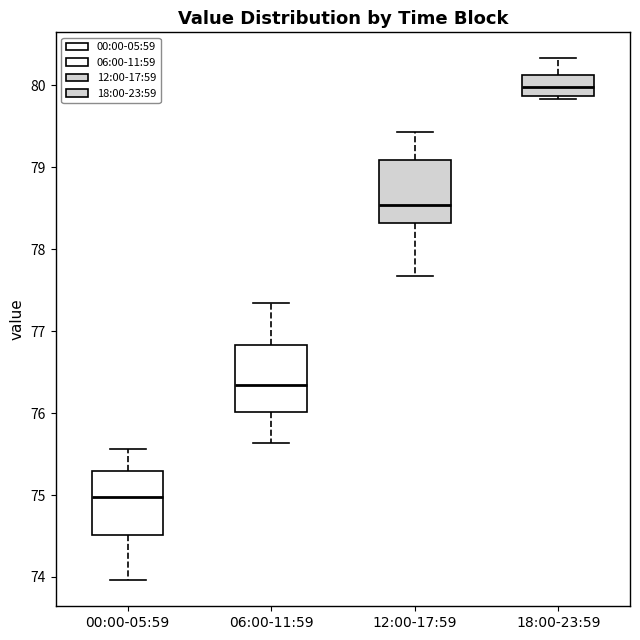

Reading left to right, read every box against the y-axis: the position of its median line, the range the box covers, and the ends of its whiskers. The values are not printed on the chart, so give them approximately, as read against the axis.

00:00-05:59: median 75.0, box 74.5 to 75.3, whiskers 74.0 to 75.6
06:00-11:59: median 76.3, box 76.0 to 76.8, whiskers 75.6 to 77.4
12:00-17:59: median 78.5, box 78.3 to 79.1, whiskers 77.7 to 79.4
18:00-23:59: median 80.0, box 79.9 to 80.1, whiskers 79.8 to 80.3